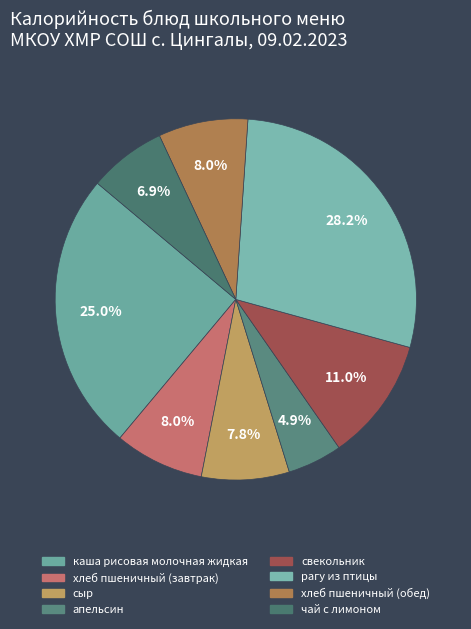

Is it true that свекольник is 17% of the pie?

False